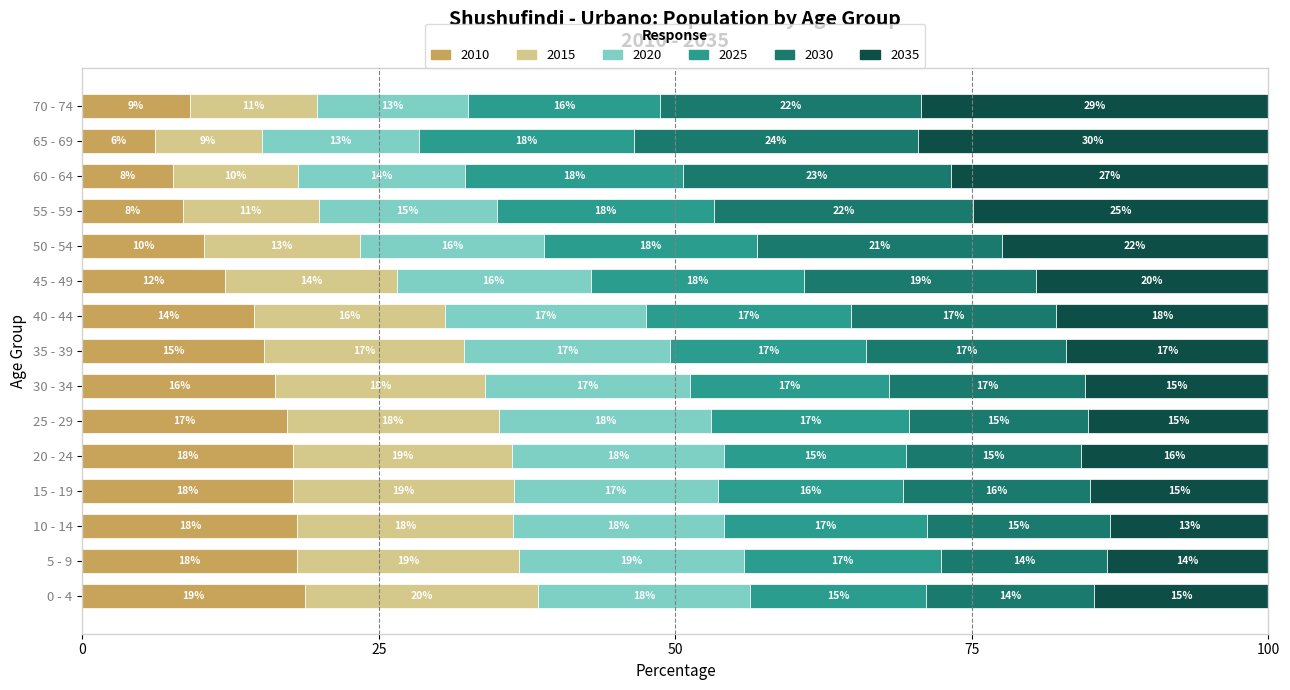

What is the total value across all series at 40 - 44?

100.0